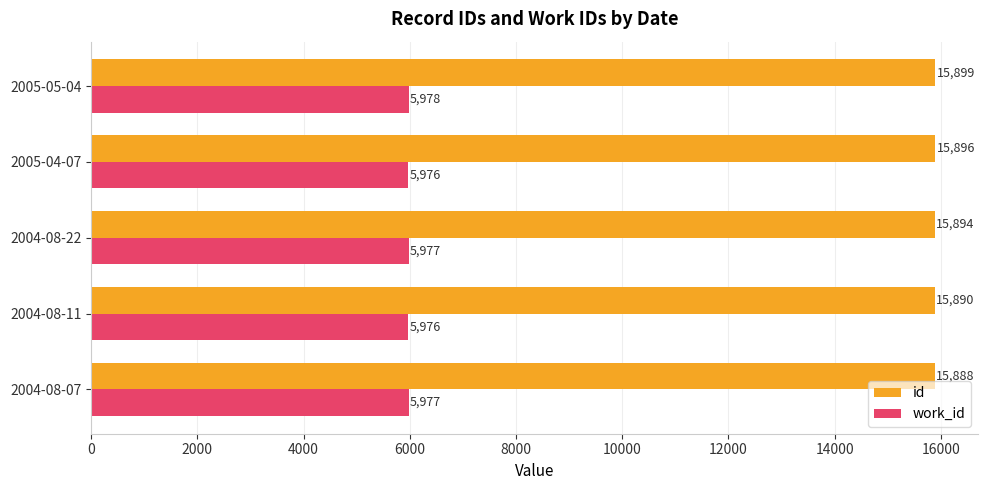

What is the average value of the id series?

15893.5